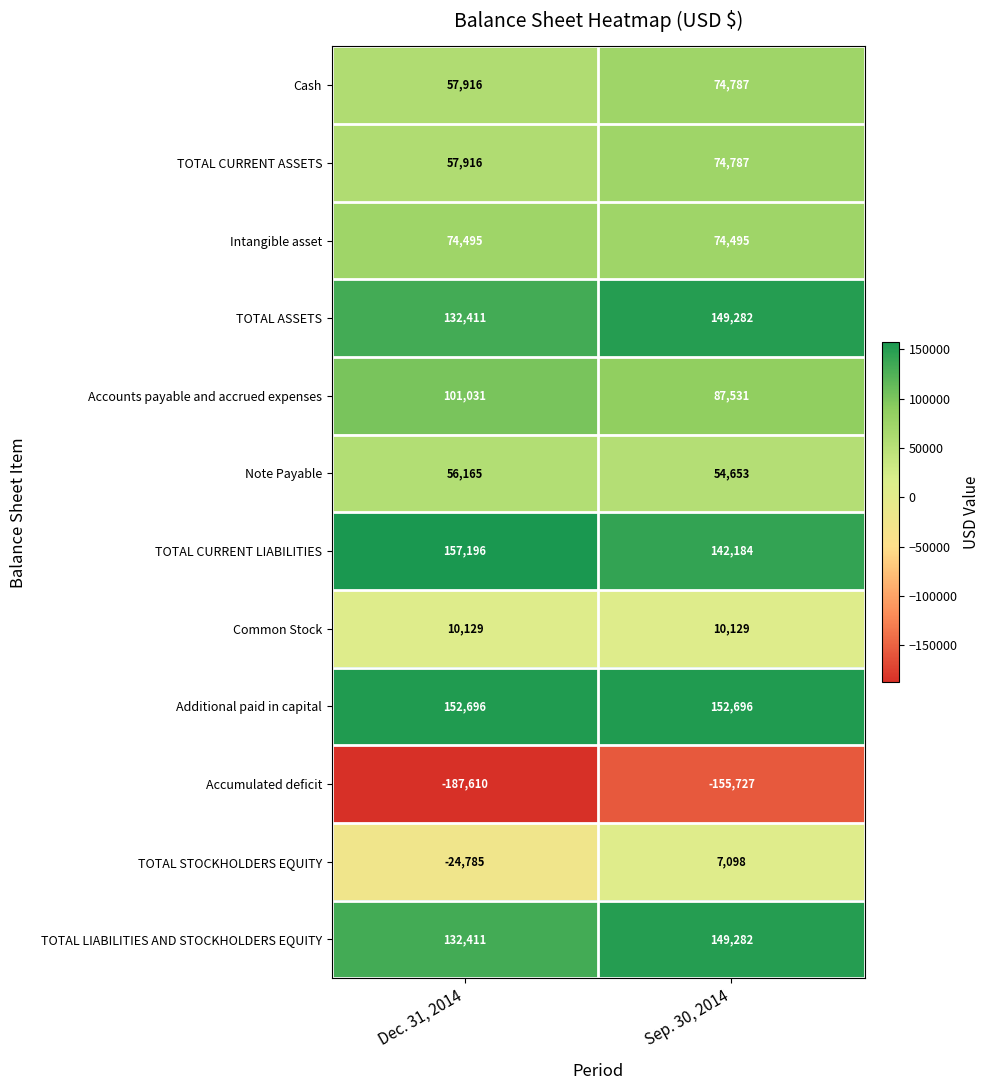

Reading right to left, extract all data points from this chart.

Cash: 74787	57916
TOTAL CURRENT ASSETS: 74787	57916
Intangible asset: 74495	74495
TOTAL ASSETS: 149282	132411
Accounts payable and accrued expenses: 87531	101031
Note Payable: 54653	56165
TOTAL CURRENT LIABILITIES: 142184	157196
Common Stock: 10129	10129
Additional paid in capital: 152696	152696
Accumulated deficit: -155727	-187610
TOTAL STOCKHOLDERS EQUITY: 7098	-24785
TOTAL LIABILITIES AND STOCKHOLDERS EQUITY: 149282	132411